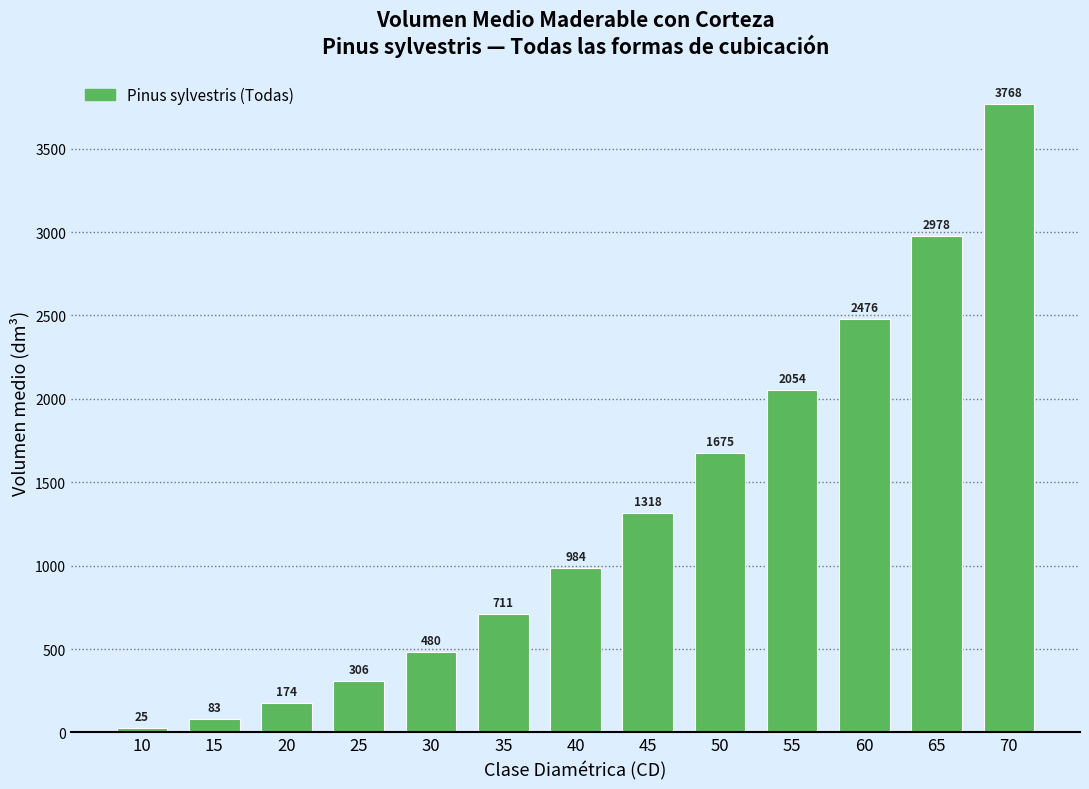

Between 45 and 35, which is larger?

45